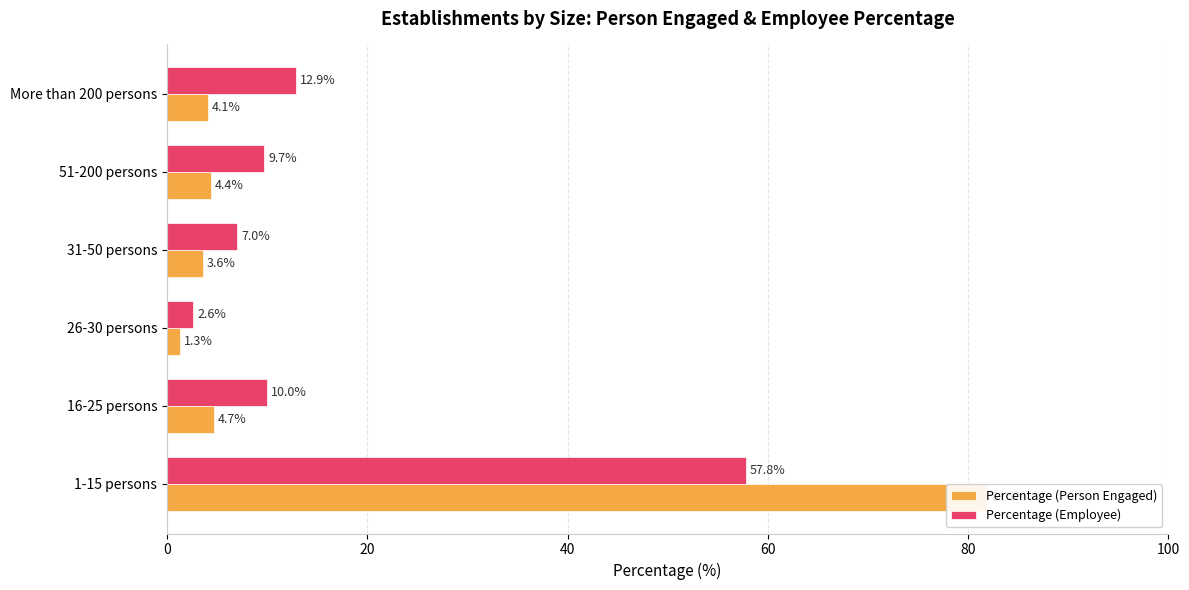

Reading left to right, extract all data points from this chart.

Percentage (Person Engaged): 81.9	4.7	1.3	3.6	4.4	4.1
Percentage (Employee): 57.8	10.0	2.6	7.0	9.7	12.9